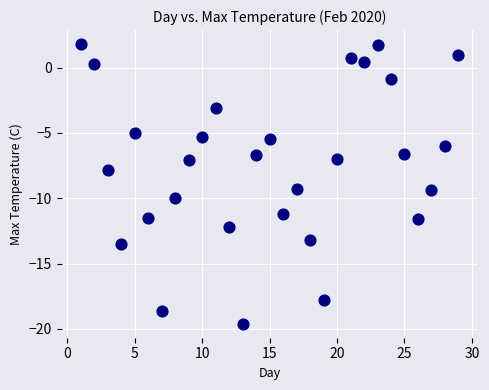

What is the range of Y values (max minus min)?

21.4